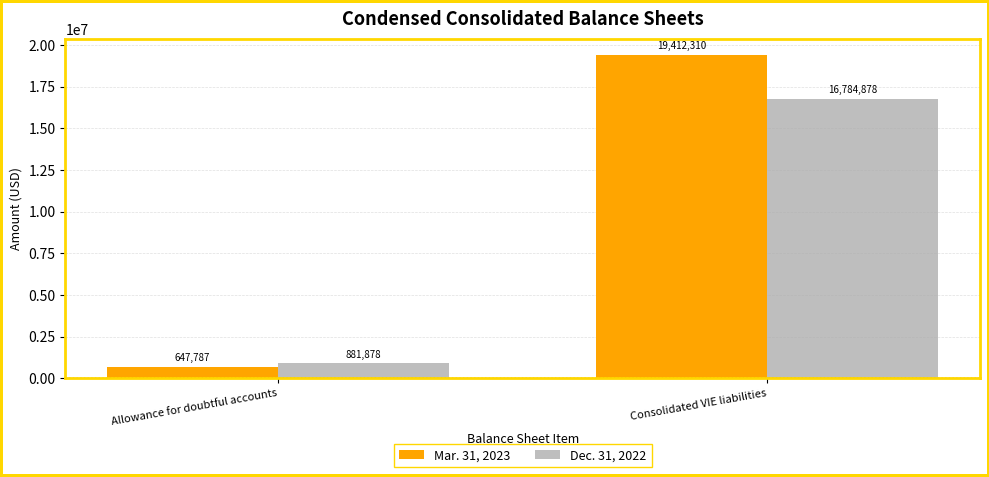

Which label corresponds to the smallest value in the chart?

Allowance for doubtful accounts